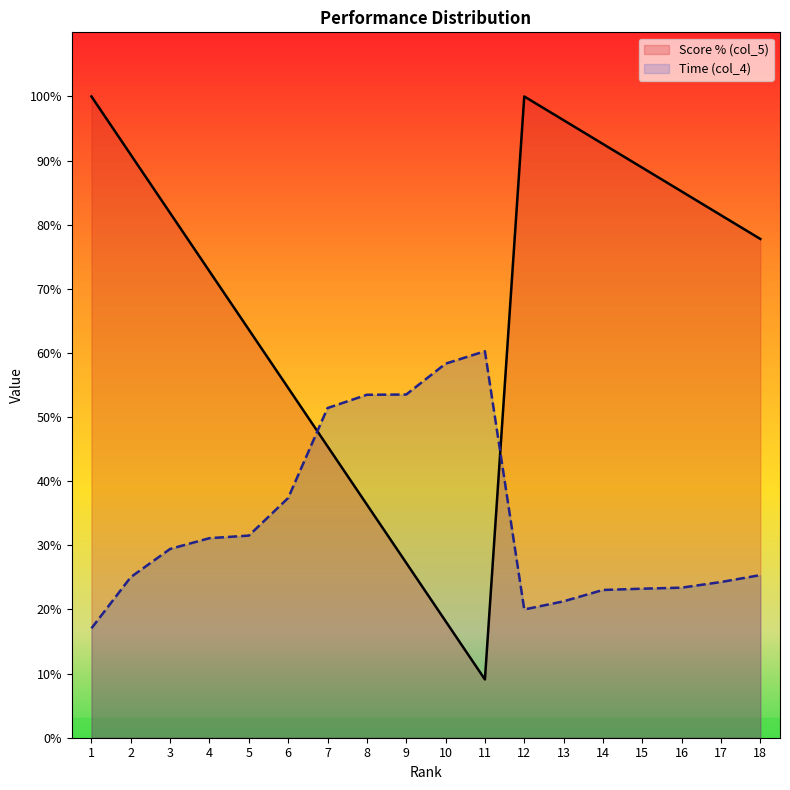

How many lines are shown in the chart?

2